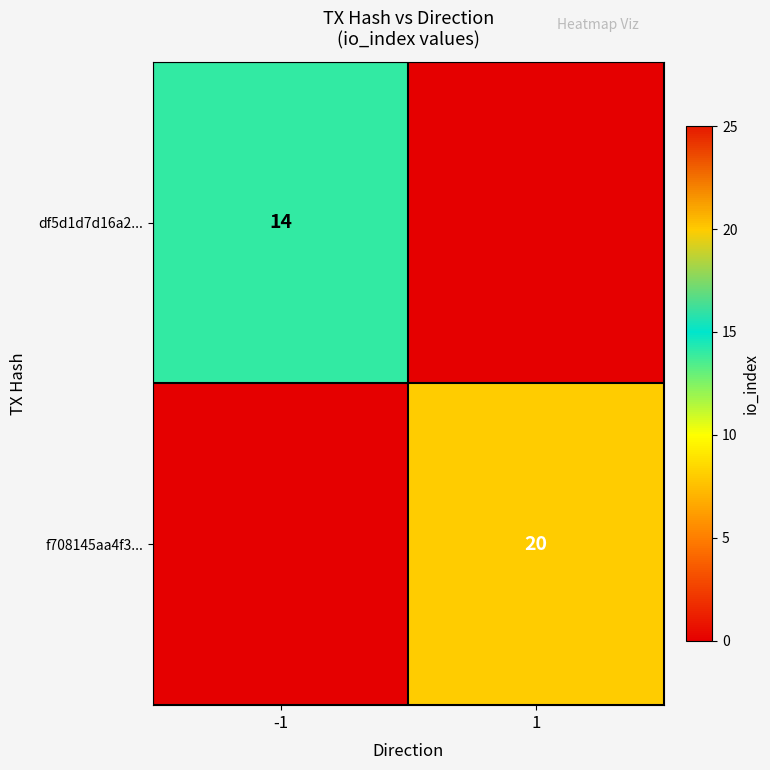

True or false: df5d1d7d16a2... has a value of 14 at -1.

True